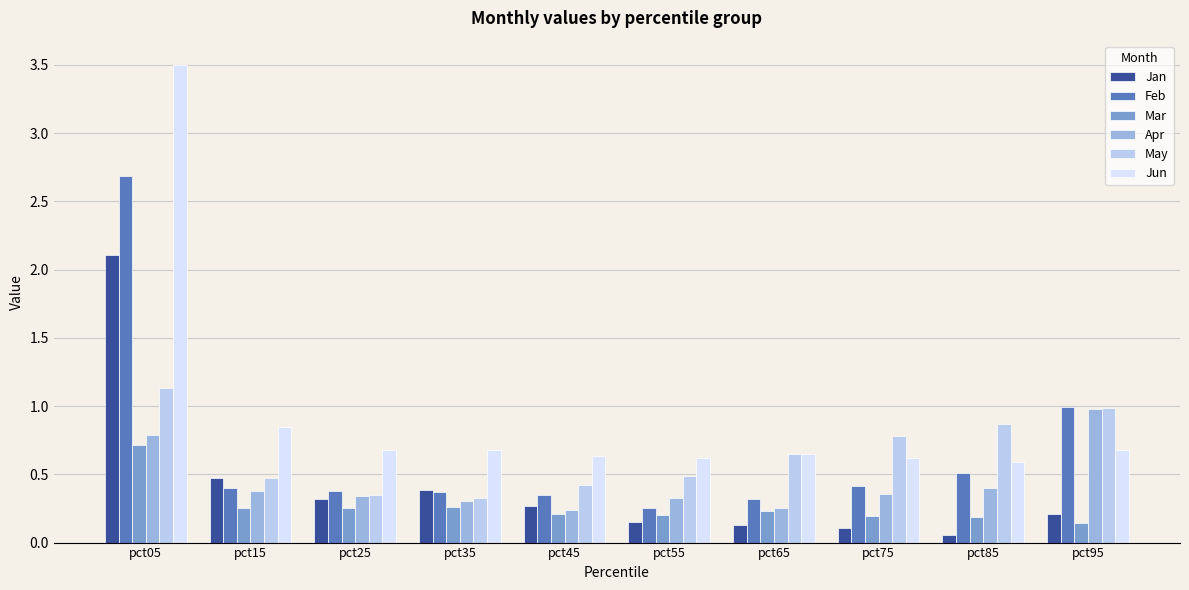

At which label is Feb closest to 1?

pct95